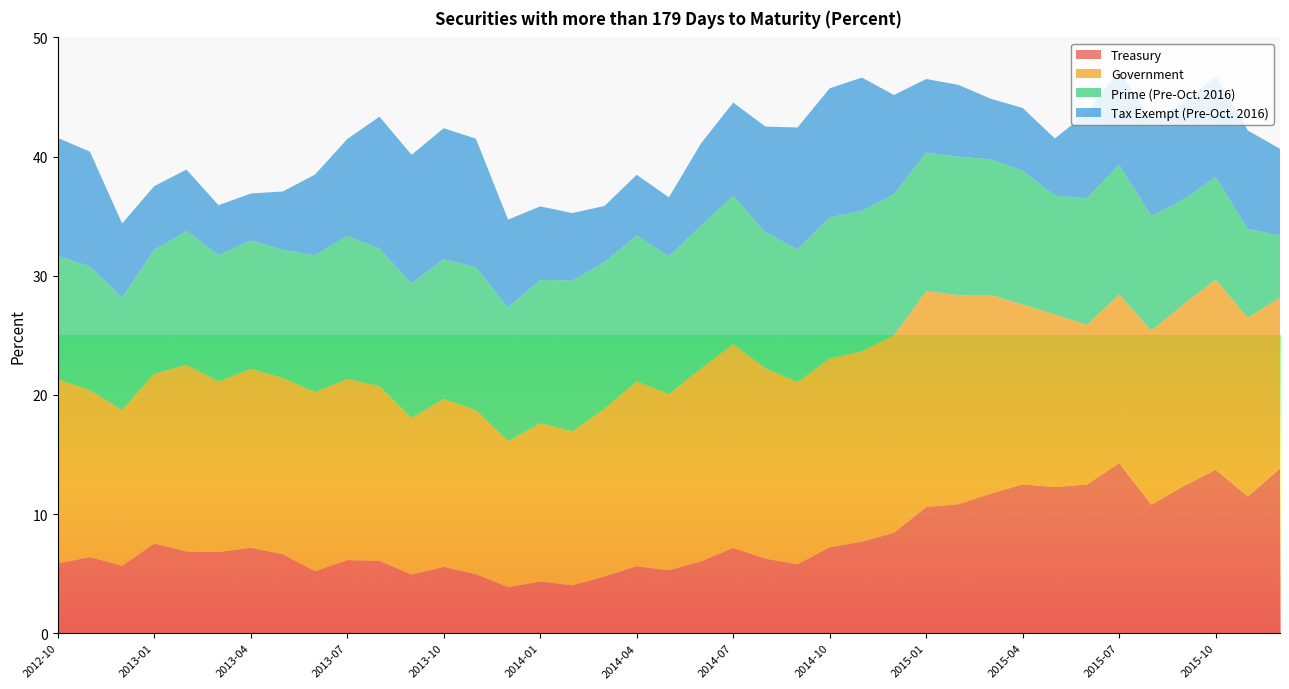

Reading right to left, list all the values displayed in this chart.

Treasury: 2015-12=13.8	2015-11=11.5	2015-10=13.7	2015-09=12.3	2015-08=10.8	2015-07=14.3	2015-06=12.5	2015-05=12.3	2015-04=12.5	2015-03=11.7	2015-02=10.8	2015-01=10.6	2014-12=8.4	2014-11=7.7	2014-10=7.2	2014-09=5.8	2014-08=6.3	2014-07=7.2	2014-06=6.0	2014-05=5.3	2014-04=5.6	2014-03=4.8	2014-02=4.0	2014-01=4.3	2013-12=3.9	2013-11=5.0	2013-10=5.6	2013-09=4.9	2013-08=6.1	2013-07=6.1	2013-06=5.2	2013-05=6.6	2013-04=7.2	2013-03=6.8	2013-02=6.9	2013-01=7.5	2012-12=5.7	2012-11=6.4	2012-10=5.9
Government: 2015-12=14.4	2015-11=15.0	2015-10=16.0	2015-09=15.3	2015-08=14.6	2015-07=14.2	2015-06=13.4	2015-05=14.5	2015-04=15.1	2015-03=16.7	2015-02=17.5	2015-01=18.1	2014-12=16.6	2014-11=16.0	2014-10=15.8	2014-09=15.3	2014-08=16.0	2014-07=17.1	2014-06=16.2	2014-05=14.8	2014-04=15.5	2014-03=14.1	2014-02=12.9	2014-01=13.3	2013-12=12.2	2013-11=13.8	2013-10=14.1	2013-09=13.1	2013-08=14.7	2013-07=15.2	2013-06=15.0	2013-05=14.8	2013-04=15.0	2013-03=14.3	2013-02=15.7	2013-01=14.2	2012-12=13.1	2012-11=14.0	2012-10=15.5
Prime (Pre-Oct. 2016): 2015-12=5.2	2015-11=7.5	2015-10=8.6	2015-09=8.8	2015-08=9.6	2015-07=10.9	2015-06=10.6	2015-05=10.0	2015-04=11.2	2015-03=11.4	2015-02=11.6	2015-01=11.6	2014-12=11.8	2014-11=11.8	2014-10=11.8	2014-09=11.1	2014-08=11.4	2014-07=12.4	2014-06=12.0	2014-05=11.6	2014-04=12.2	2014-03=12.3	2014-02=12.7	2014-01=12.0	2013-12=11.2	2013-11=12.0	2013-10=11.7	2013-09=11.3	2013-08=11.5	2013-07=12.0	2013-06=11.5	2013-05=10.7	2013-04=10.8	2013-03=10.6	2013-02=11.2	2013-01=10.4	2012-12=9.4	2012-11=10.4	2012-10=10.3
Tax Exempt (Pre-Oct. 2016): 2015-12=7.3	2015-11=8.3	2015-10=8.5	2015-09=8.1	2015-08=8.0	2015-07=8.0	2015-06=7.2	2015-05=4.8	2015-04=5.3	2015-03=5.1	2015-02=6.0	2015-01=6.2	2014-12=8.3	2014-11=11.2	2014-10=10.8	2014-09=10.2	2014-08=8.9	2014-07=7.8	2014-06=6.9	2014-05=5.0	2014-04=5.1	2014-03=4.7	2014-02=5.7	2014-01=6.2	2013-12=7.4	2013-11=10.8	2013-10=11.0	2013-09=10.8	2013-08=11.1	2013-07=8.1	2013-06=6.8	2013-05=4.9	2013-04=3.9	2013-03=4.2	2013-02=5.2	2013-01=5.3	2012-12=6.2	2012-11=9.6	2012-10=9.9